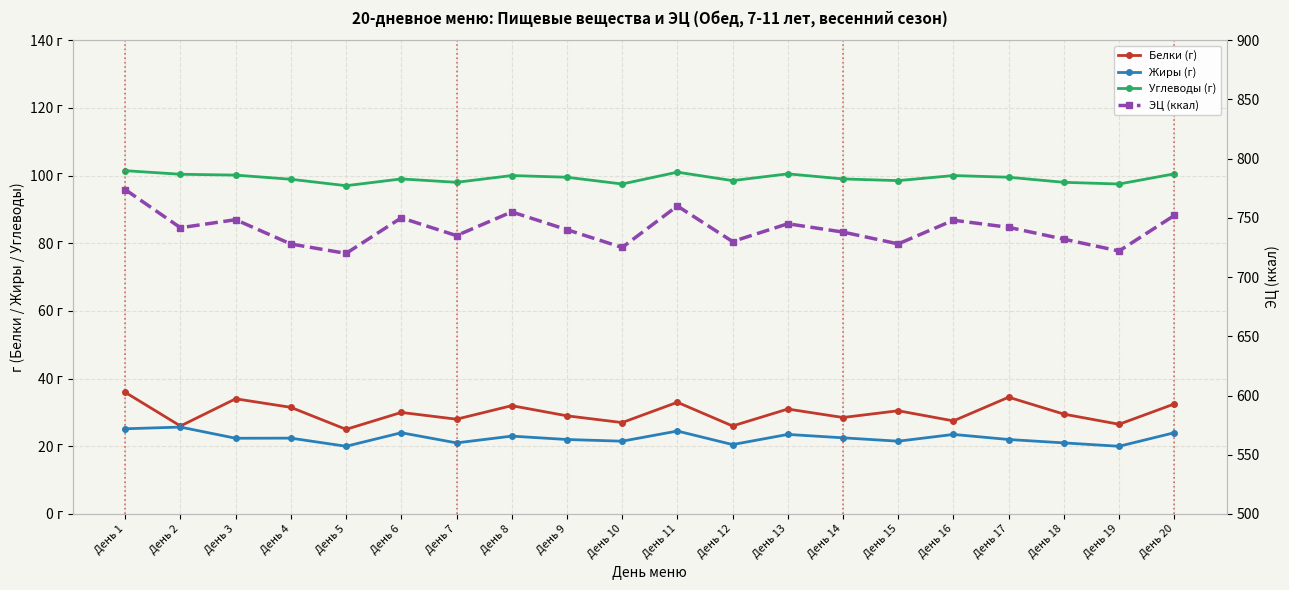

Rank the series at День 9 from lowest to highest value.

Жиры (г), Белки (г), Углеводы (г), ЭЦ (ккал)